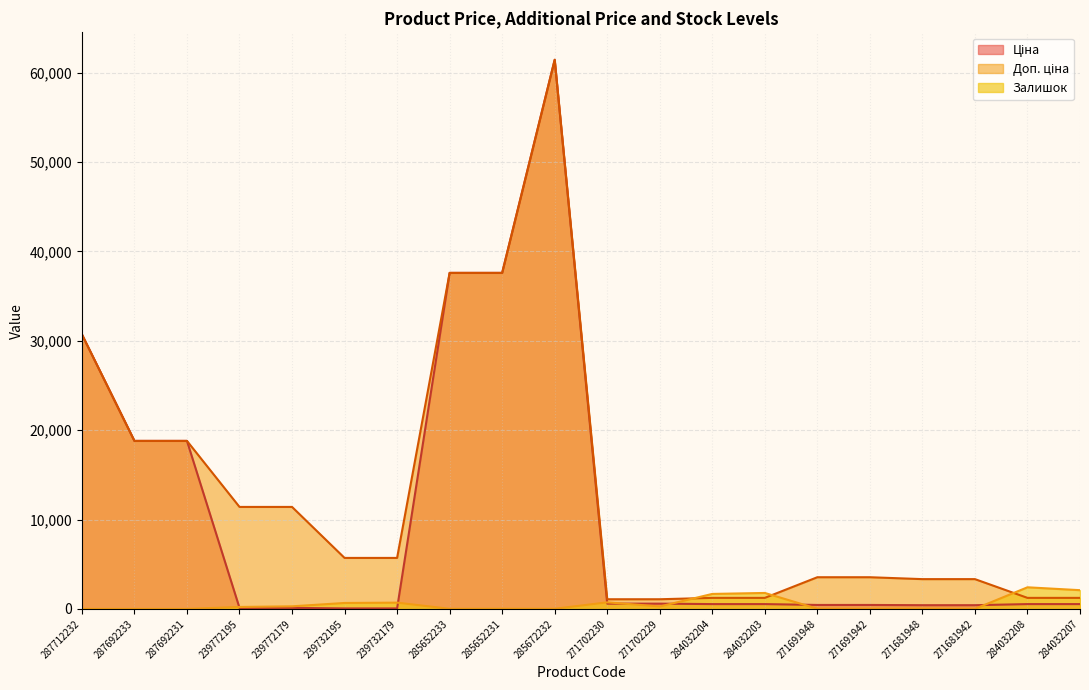

Where does the Ціна series first go above 539?

287712232